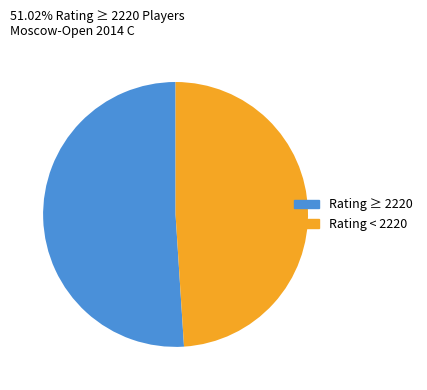

Is there a majority slice in this chart?

Yes